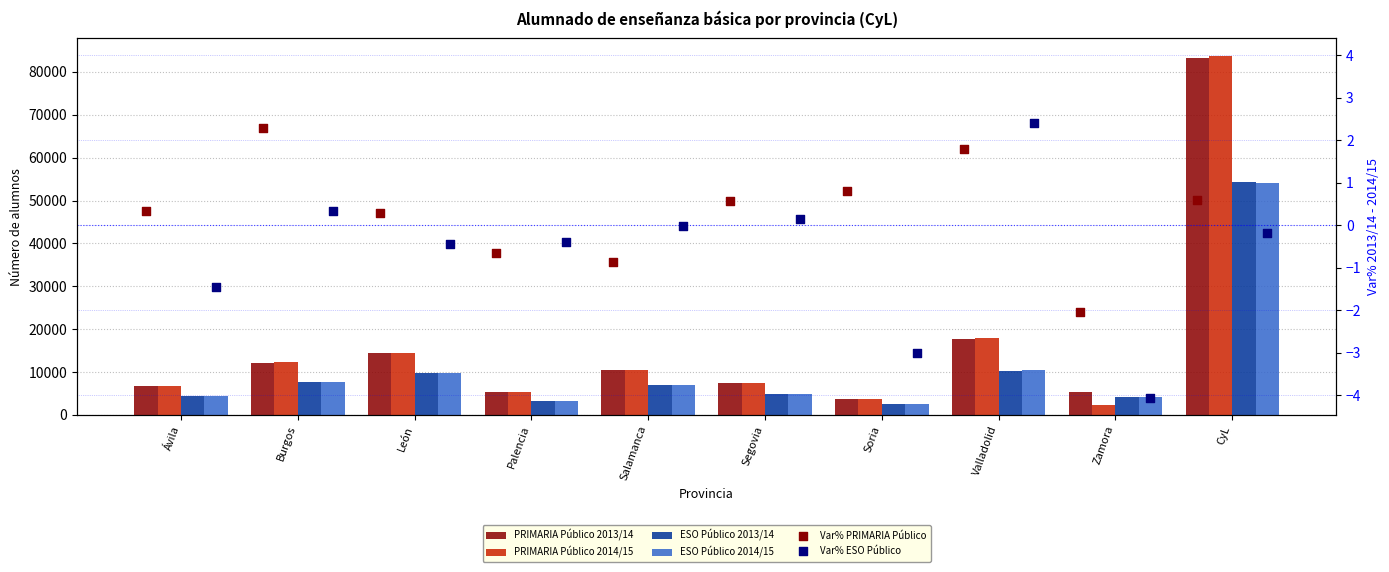

At how many categories does at least one series exceed 62765?

1